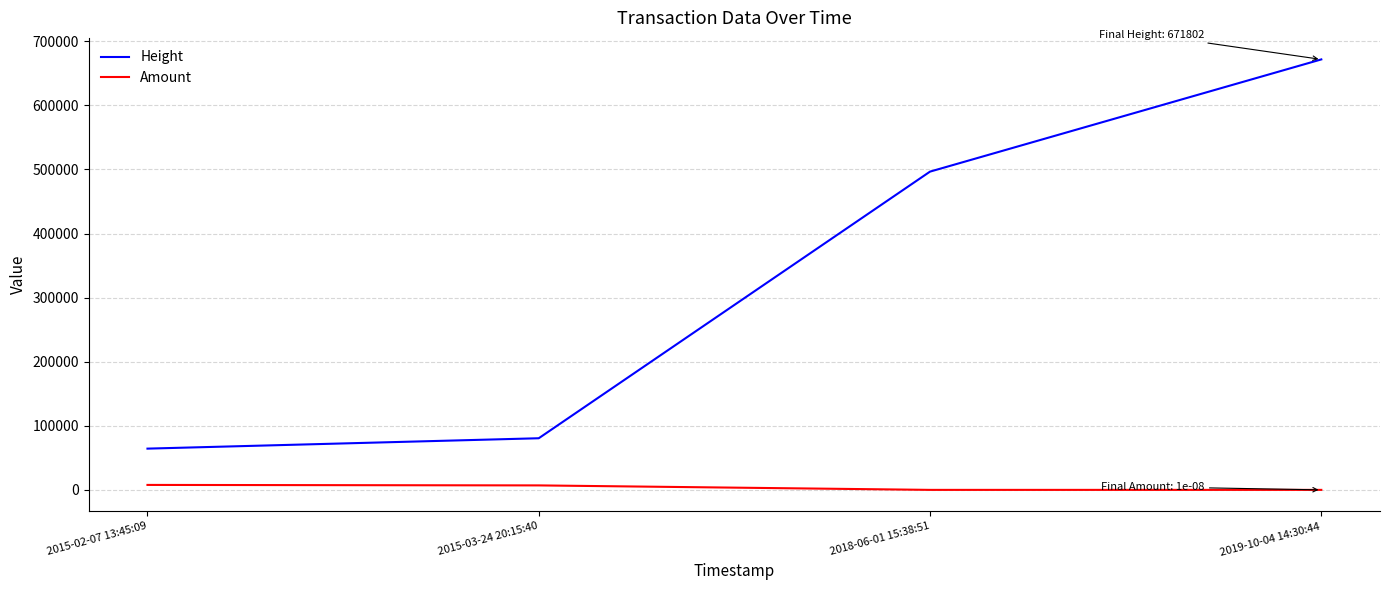

At which label does Amount first exceed 6994?

2015-02-07 13:45:09